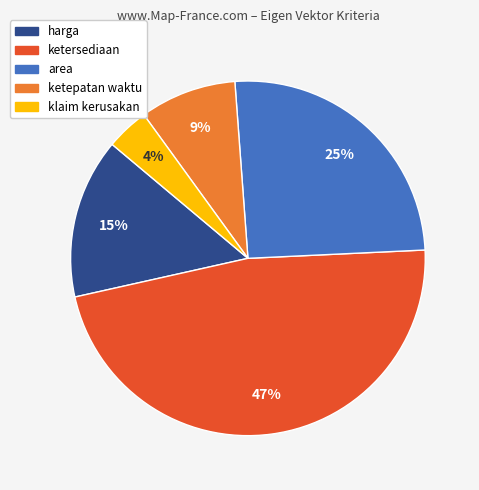

Which has a higher value, ketepatan waktu or harga?

harga